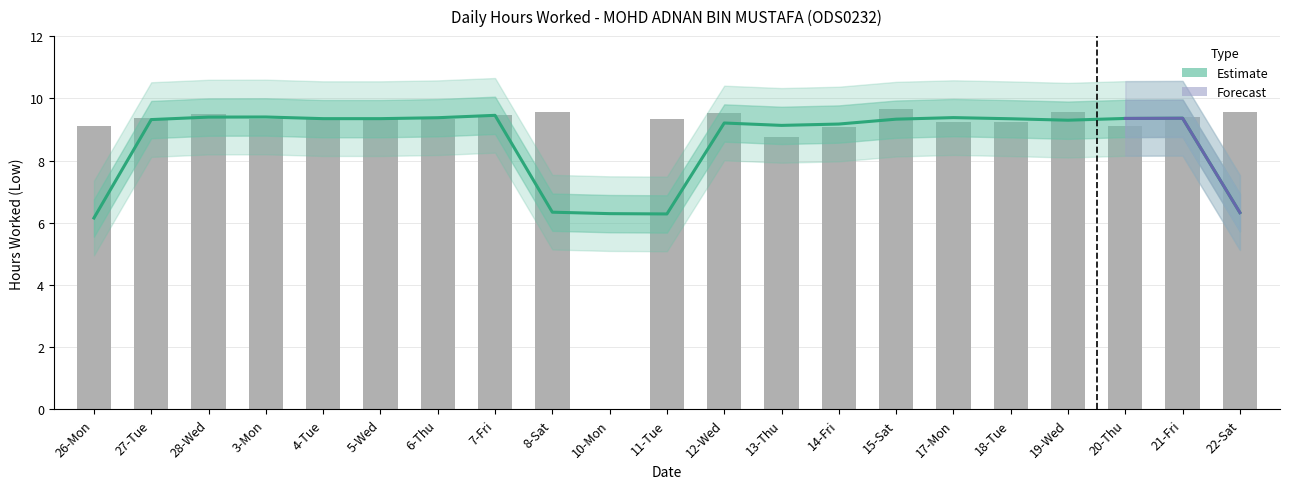

What is the difference between the second highest and minimum values?

9.6